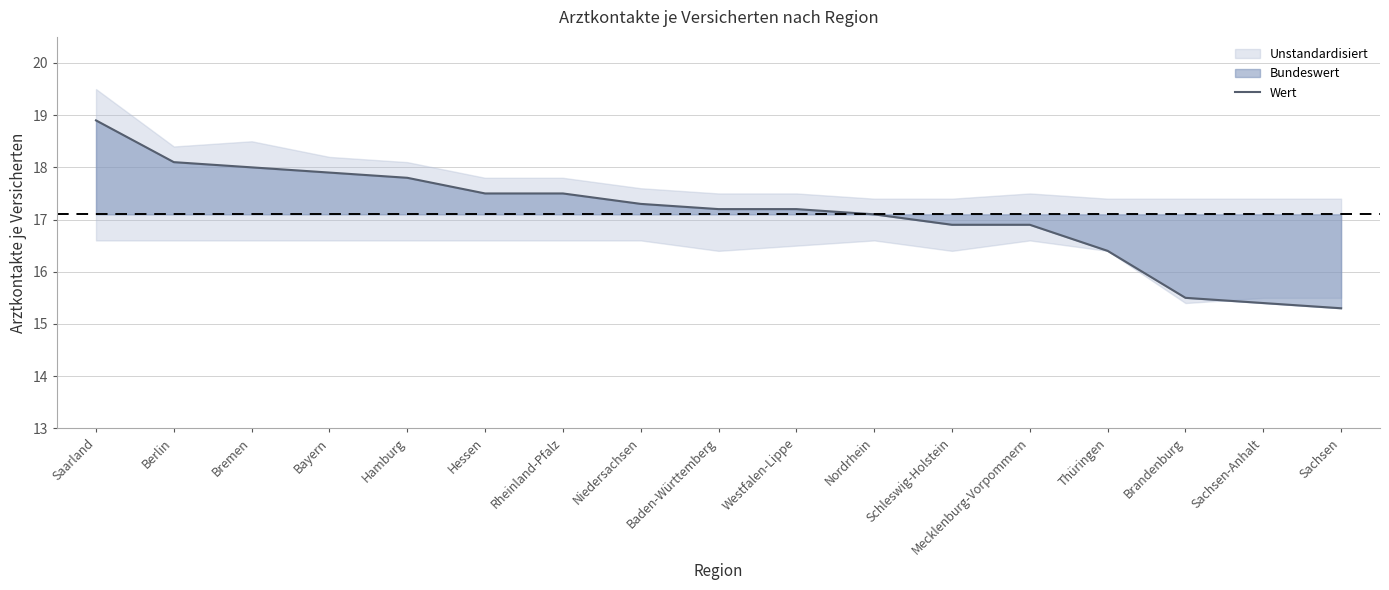

The value at Westfalen-Lippe is 17.2. True or false?

True